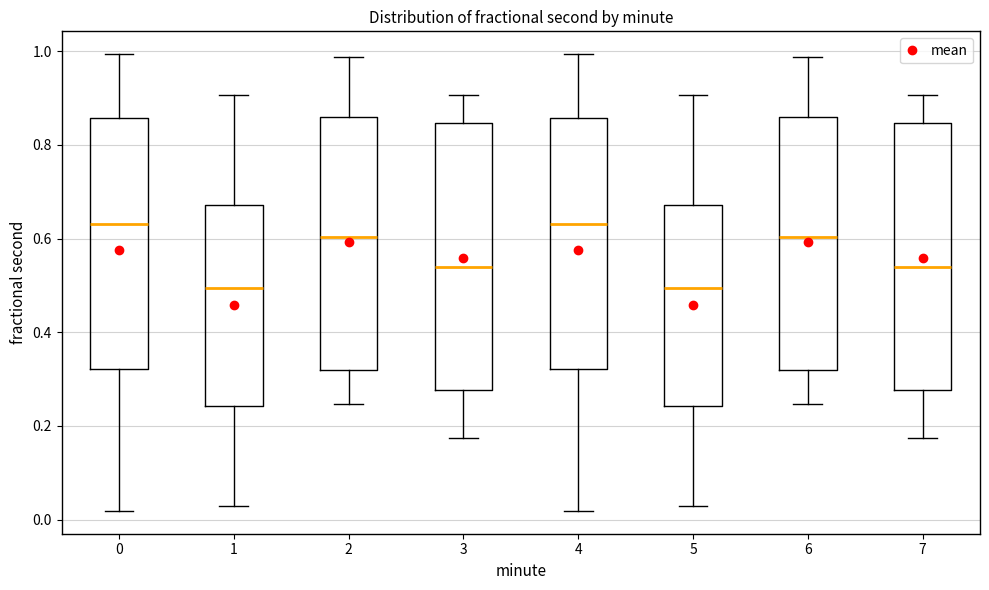

Reading left to right, transcribe this box plot: for each box, give where its median line is, the range the box spans, and where its two whiskers end, as read against the y-axis. The values are not printed on the chart, so give them approximately, as read against the axis.

0: median 0.64, box 0.32 to 0.86, whiskers 0.02 to 1.00
1: median 0.50, box 0.24 to 0.68, whiskers 0.02 to 0.90
2: median 0.60, box 0.32 to 0.86, whiskers 0.24 to 0.98
3: median 0.54, box 0.28 to 0.84, whiskers 0.18 to 0.90
4: median 0.64, box 0.32 to 0.86, whiskers 0.02 to 1.00
5: median 0.50, box 0.24 to 0.68, whiskers 0.02 to 0.90
6: median 0.60, box 0.32 to 0.86, whiskers 0.24 to 0.98
7: median 0.54, box 0.28 to 0.84, whiskers 0.18 to 0.90